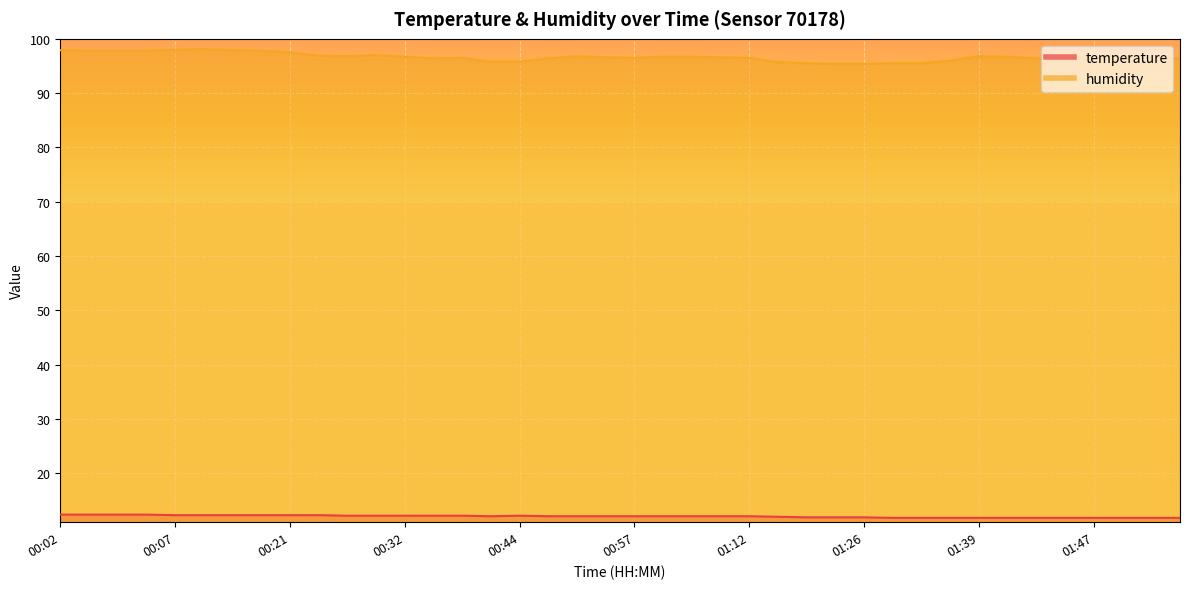

What is the value of the temperature point at the 39th from the left?

11.8